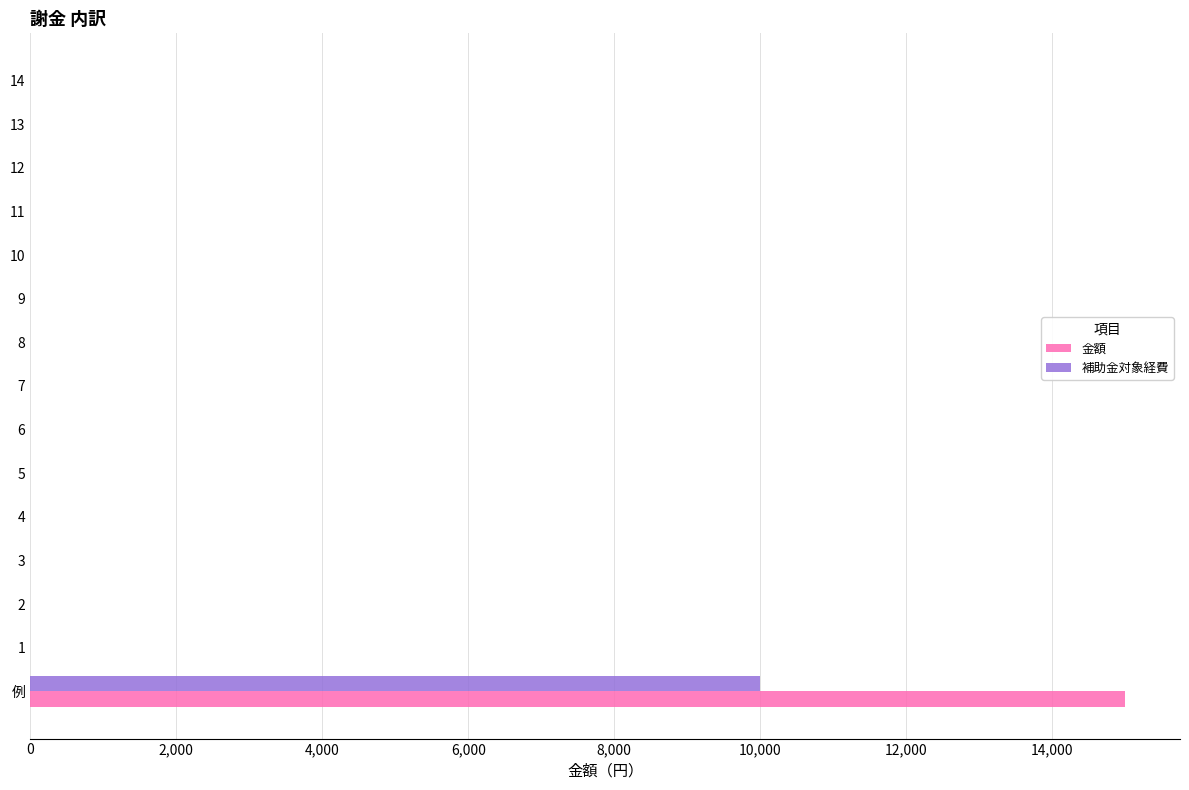

Which series has the largest range (max minus min)?

金額